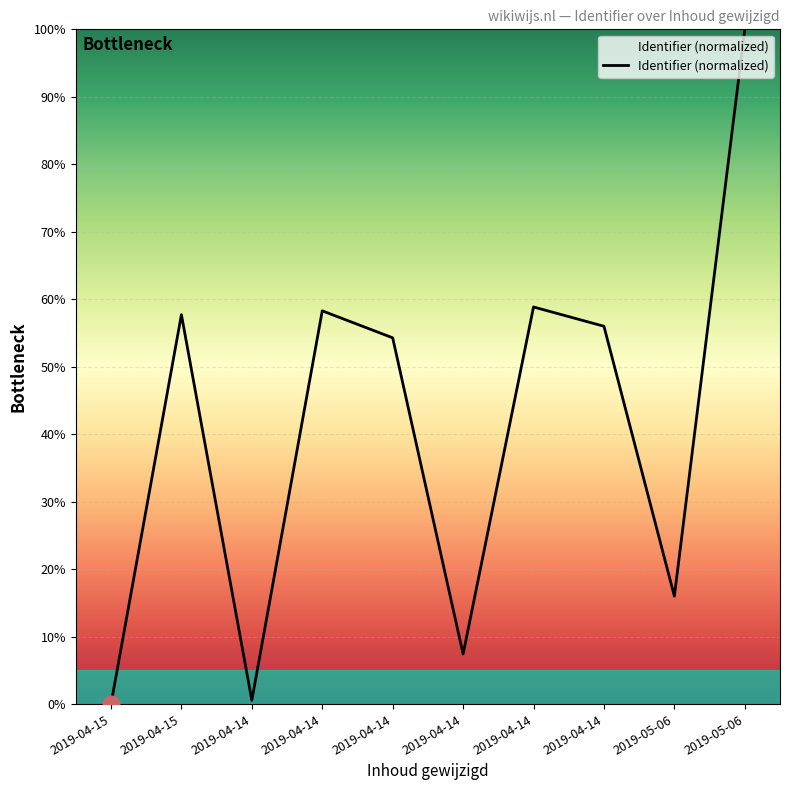

Count the number of data series in this chart.

1